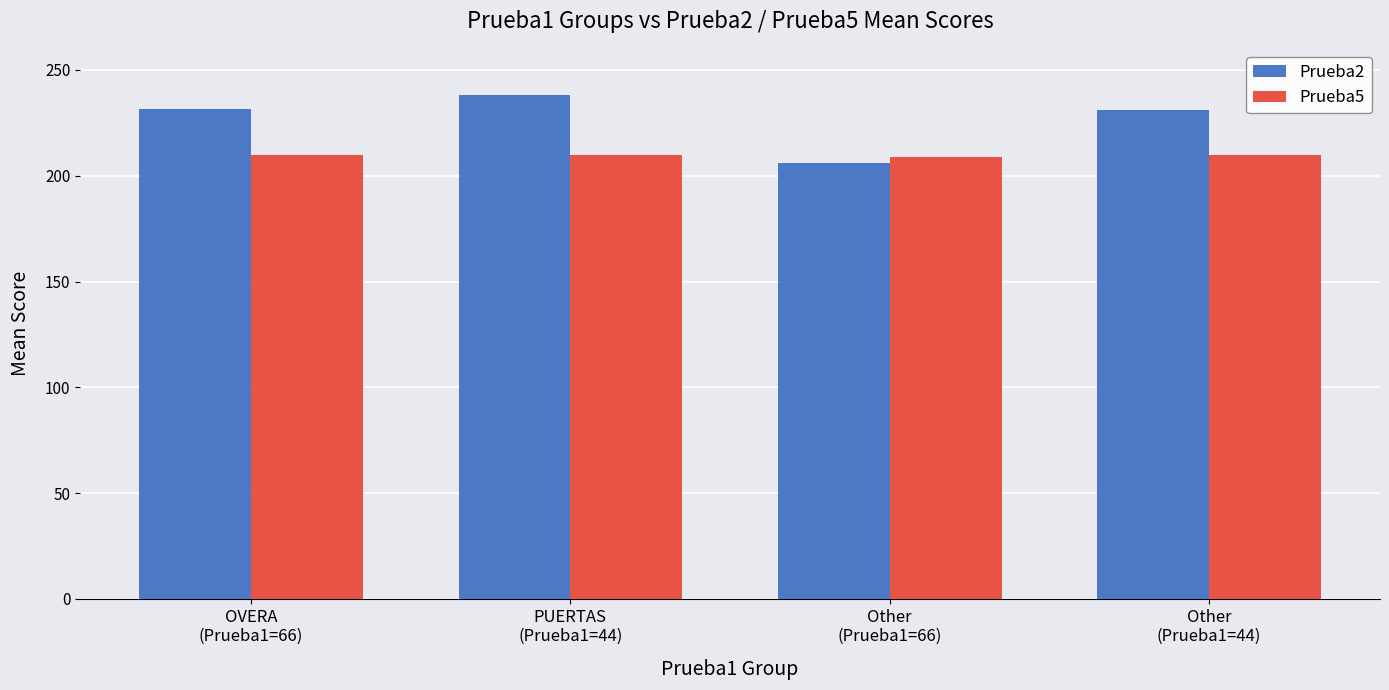

List the series in order of their peak value, highest first.

Prueba2, Prueba5